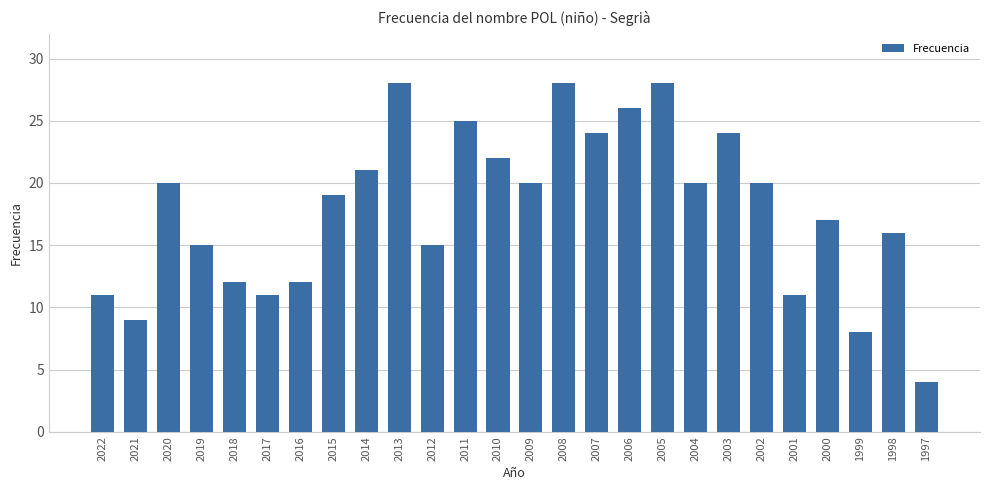

Reading left to right, extract all data points from this chart.

11	9	20	15	12	11	12	19	21	28	15	25	22	20	28	24	26	28	20	24	20	11	17	8	16	4